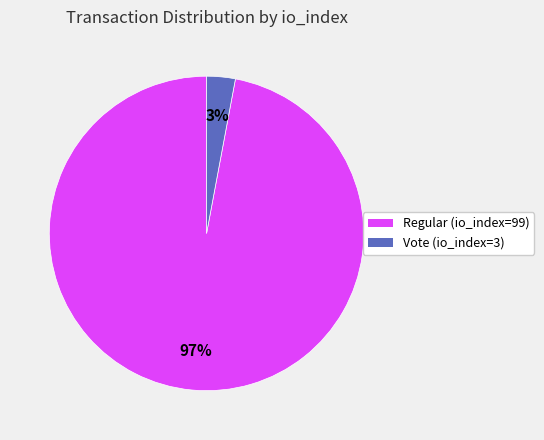

Which slice represents more than half of the pie?

Regular (io_index=99)